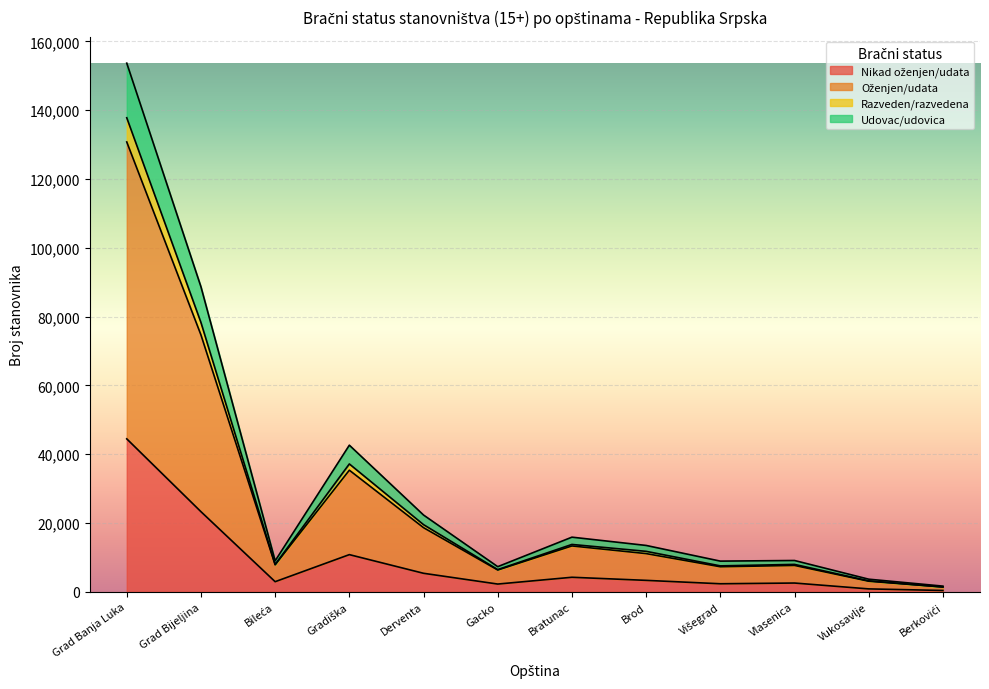

The value of Nikad oženjen/udata at Višegrad is 2371. True or false?

True